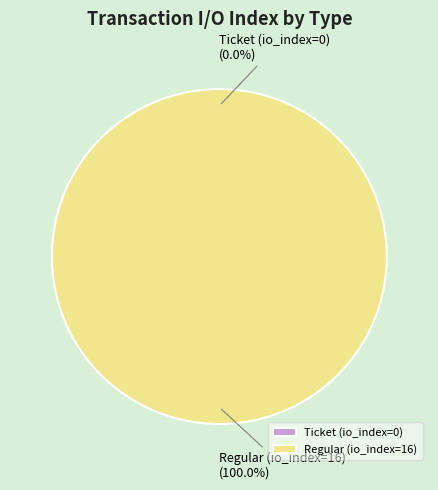

Which has a higher value, Ticket (io_index=0) or Regular (io_index=16)?

Regular (io_index=16)